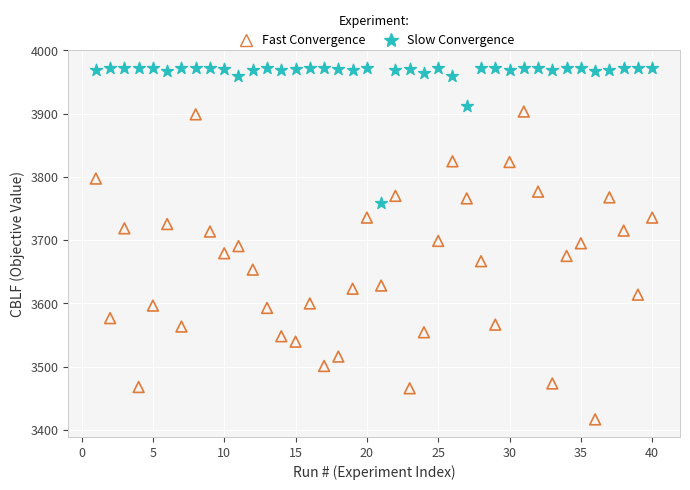

What is the X range (max minus min) for the scatter plot?

39.0